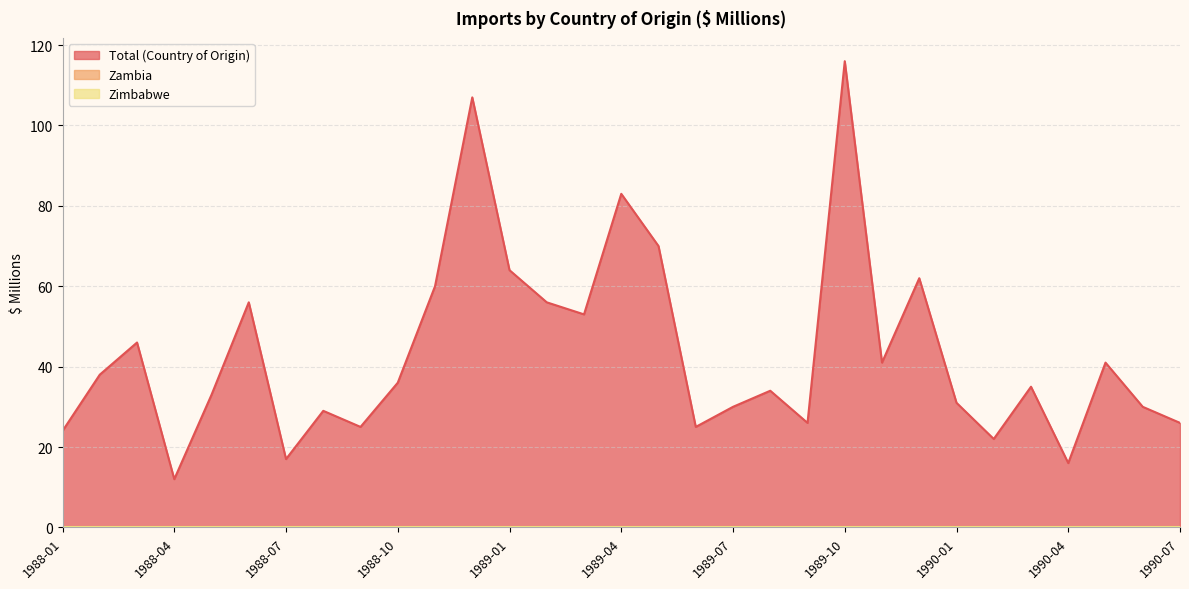

Does the chart display data point markers on the line(s)?

No